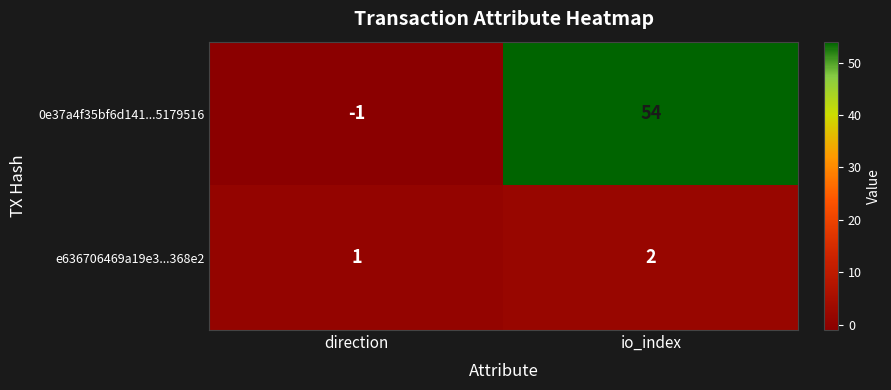

Count the number of data series in this chart.

2